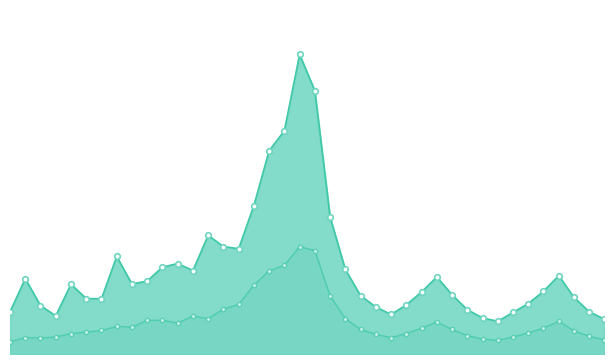

What is the difference between the maximum and minimum values in the P1 series?

39.2